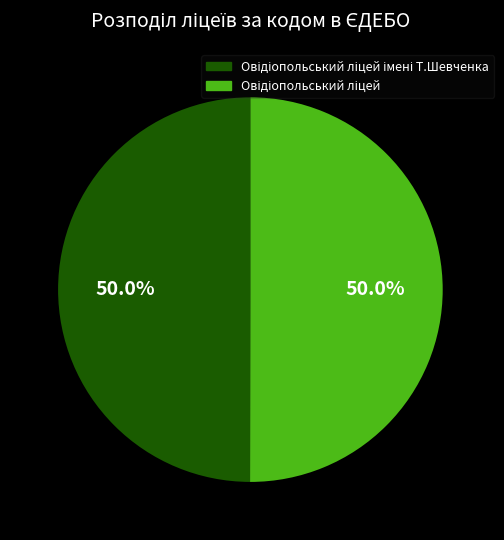

Rank the categories by value from highest to lowest.

Овідіопольський ліцей, Овідіопольський ліцей імені Т.Шевченка